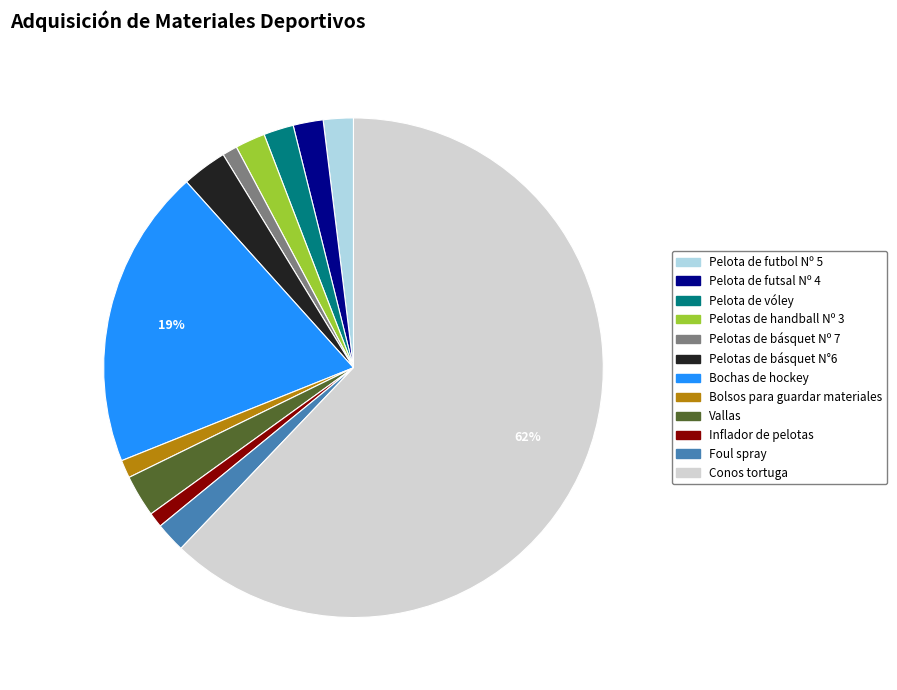

To the nearest percent, what portion does Bolsos para guardar materiales represent?

1%